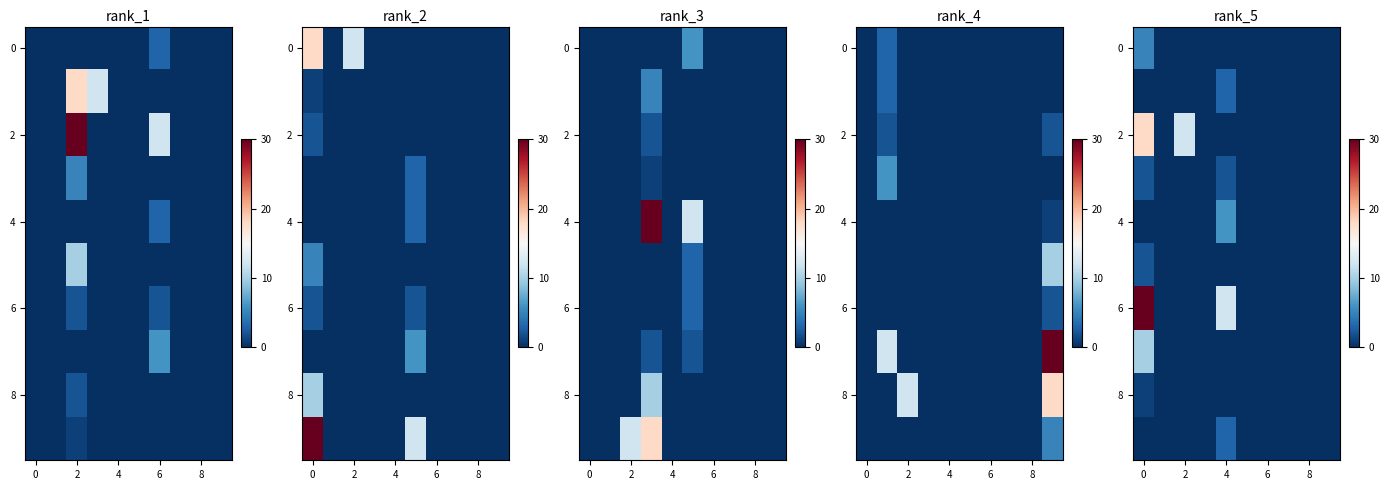

How many row_4 values are between 0 and 1?

9